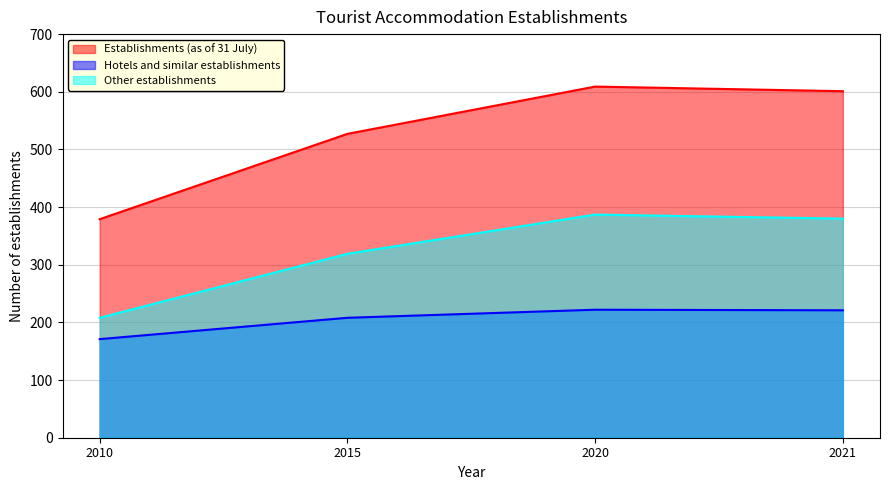

Which series has the largest total across all categories?

Establishments (as of 31 July)